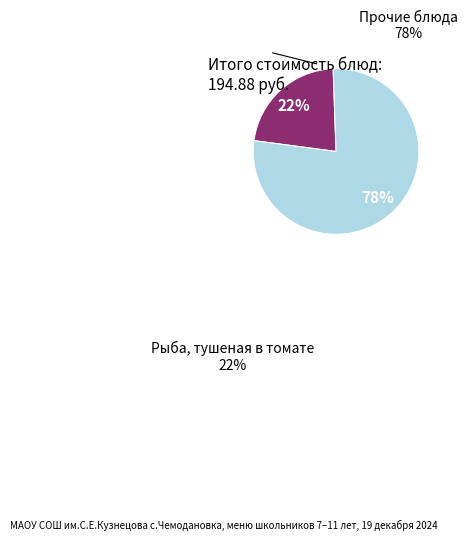

How many segments does this pie chart have?

2